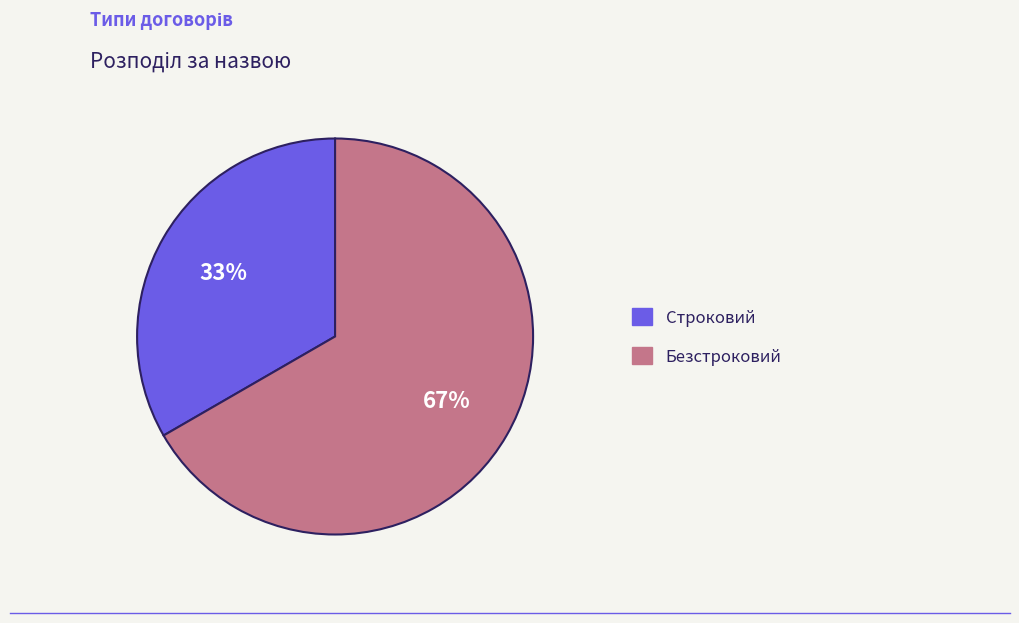

True or false: Безстроковий accounts for 67% of the total.

True